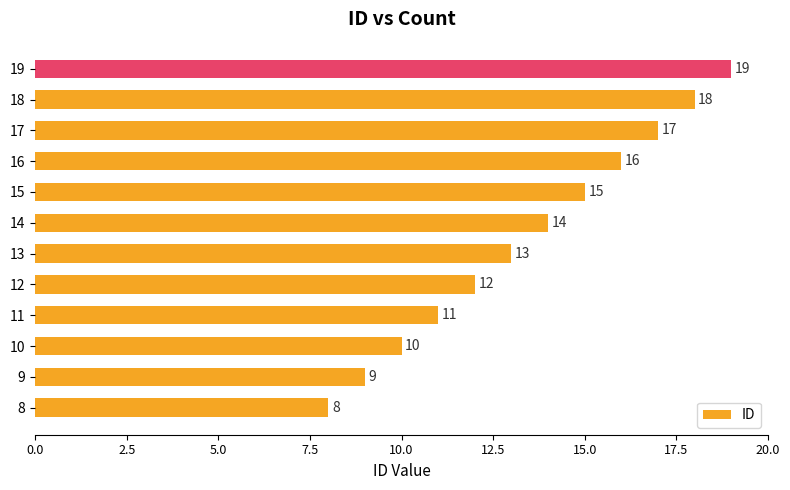

Where is the data nearest to the value 13?

13